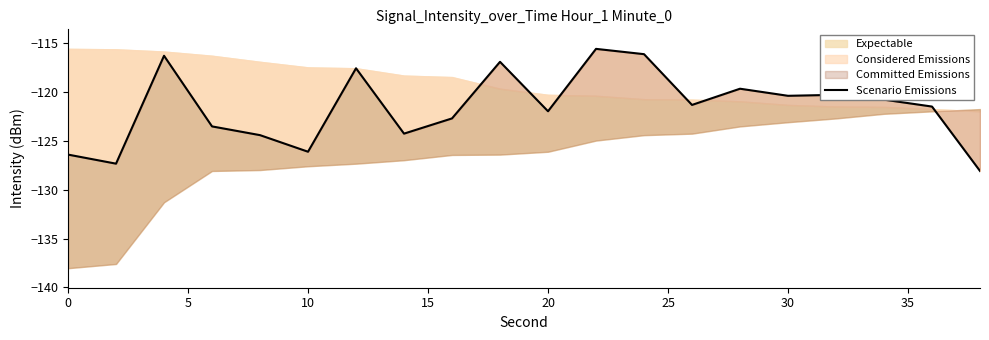

What is the difference between the second highest and second lowest values?

11.2